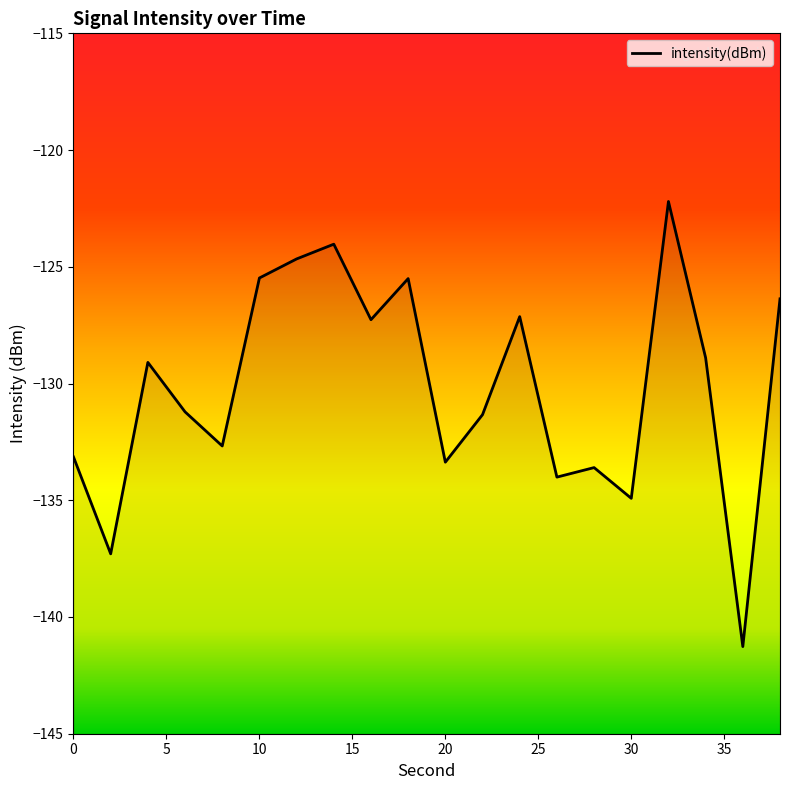

What is the difference between the second highest and minimum values?

17.2